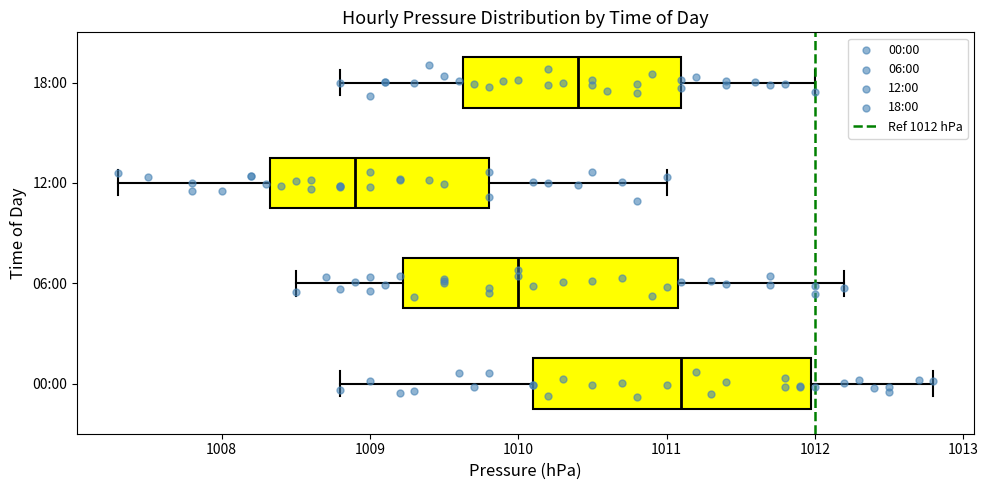

Reading bottom to top, transcribe this box plot: for each box, give where its median line is, the range the box spans, and where its two whiskers end, as read against the x-axis. The values are not printed on the chart, so give them approximately, as read against the axis.

00:00: median 1011.1, box 1010.1 to 1012.0, whiskers 1008.8 to 1012.8
06:00: median 1010.0, box 1009.2 to 1011.1, whiskers 1008.5 to 1012.2
12:00: median 1008.9, box 1008.3 to 1009.8, whiskers 1007.3 to 1011.0
18:00: median 1010.4, box 1009.6 to 1011.1, whiskers 1008.8 to 1012.0